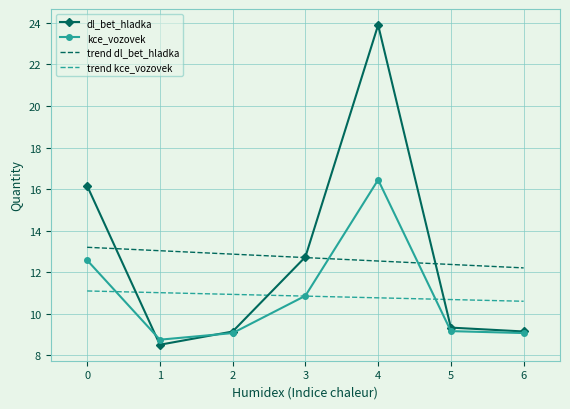

True or false: dl_bet_hladka has more than 2 points higher than both neighbors.

False